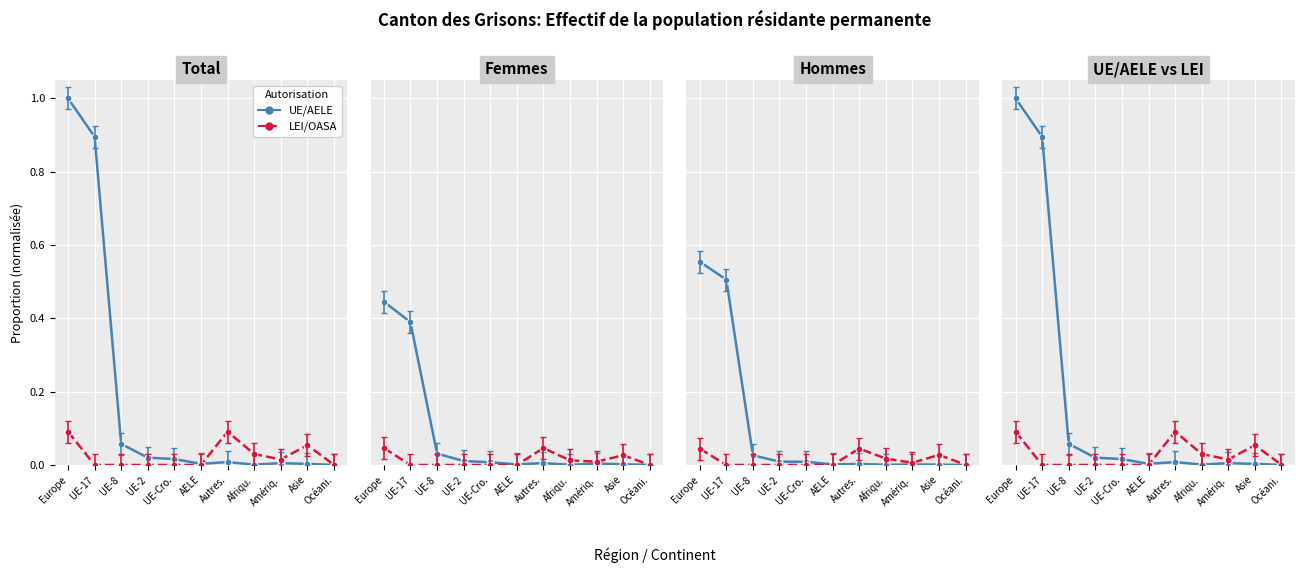

Which category has the lowest value across all series?

UE-8